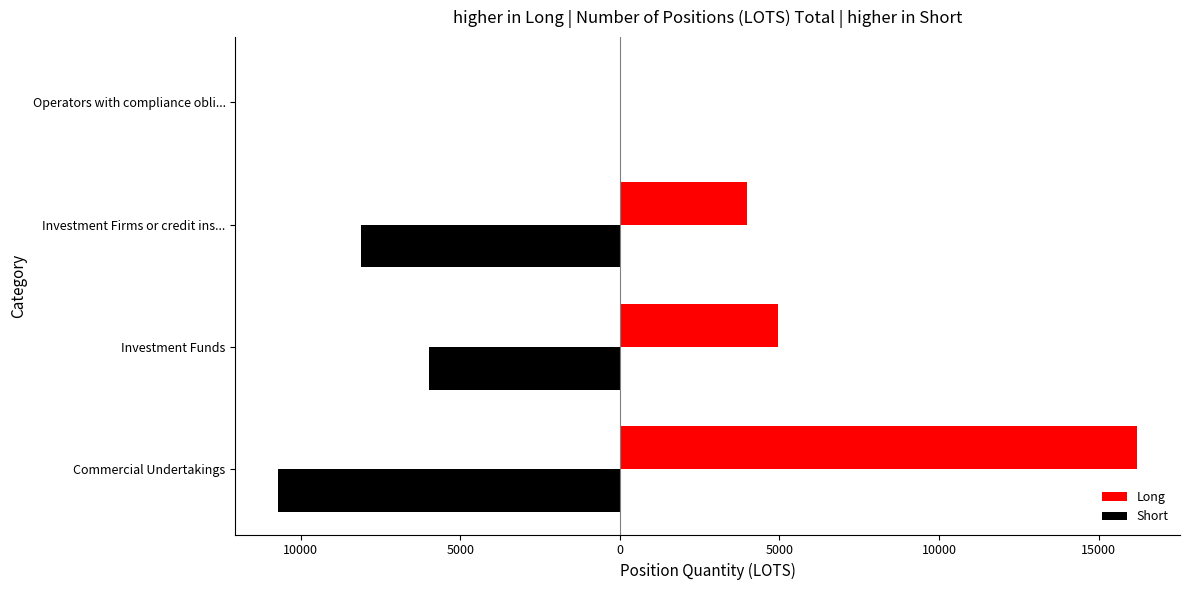

What are all the series names shown in the legend?

Long, Short